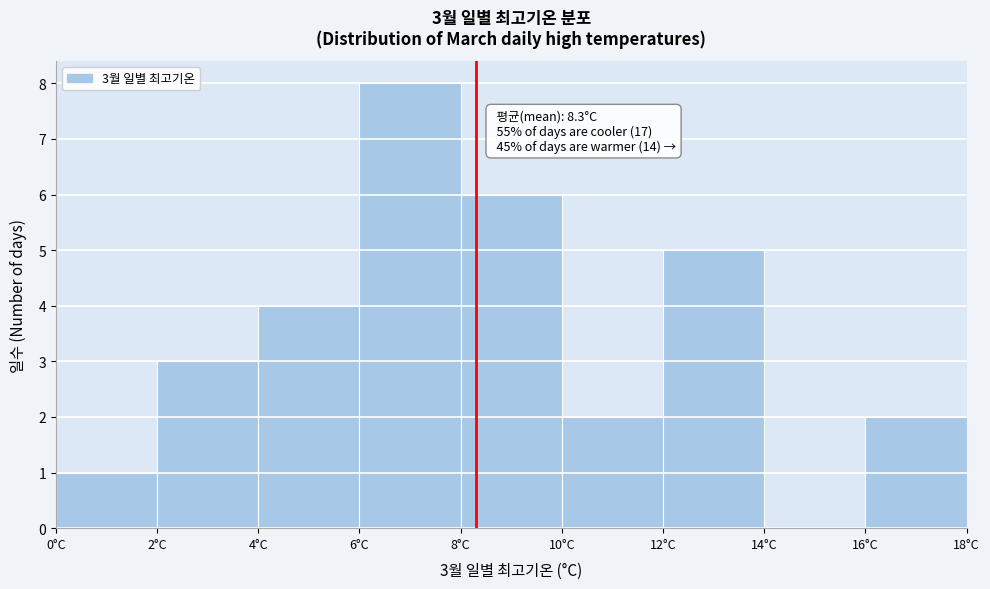

Over which range of the x-axis is the bar tallest?

6 to 8